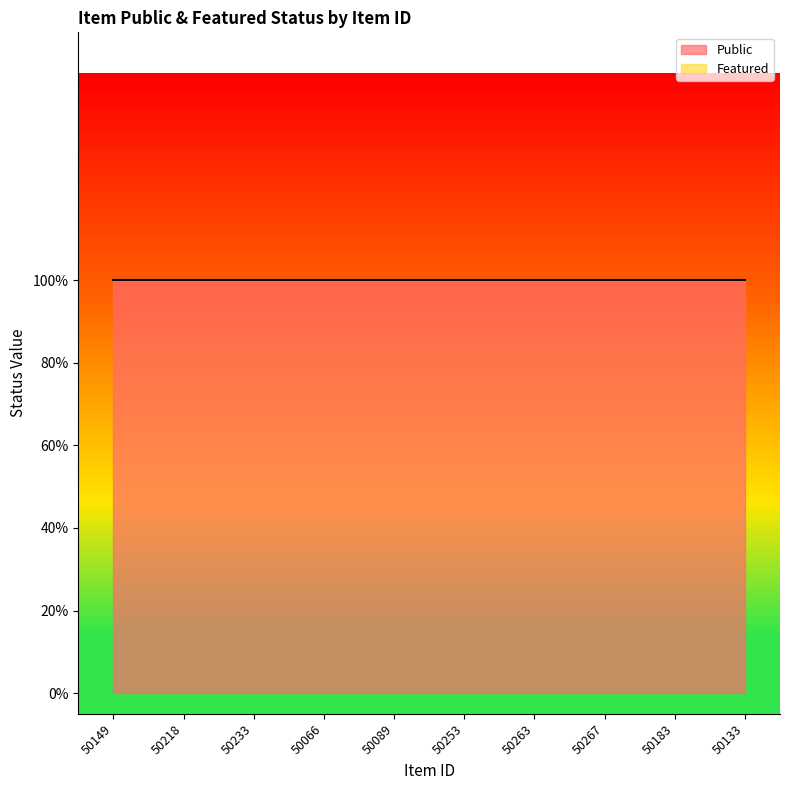

What is the label of the 8th point from the left?

50267